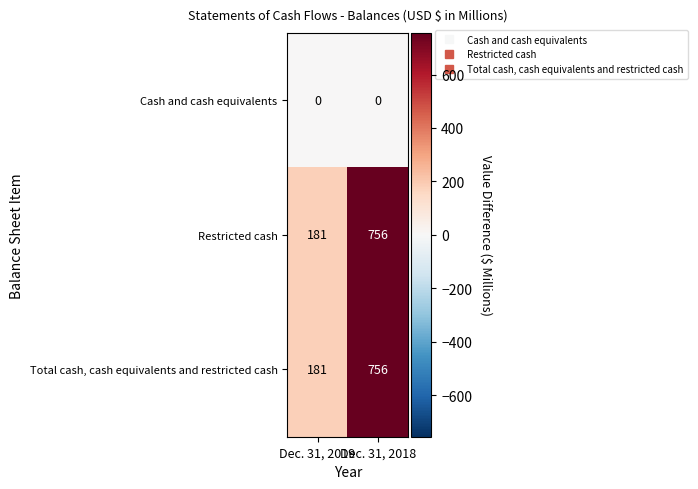

What is the difference between the highest and lowest values at Dec. 31, 2019?

181